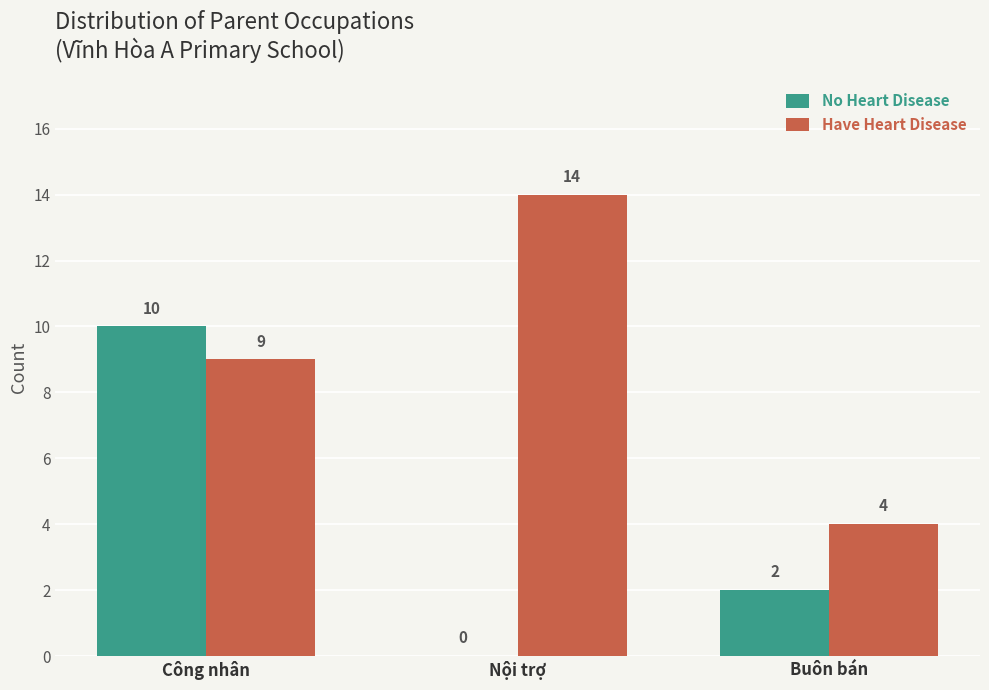

What is the sum of all Have Heart Disease values?

27